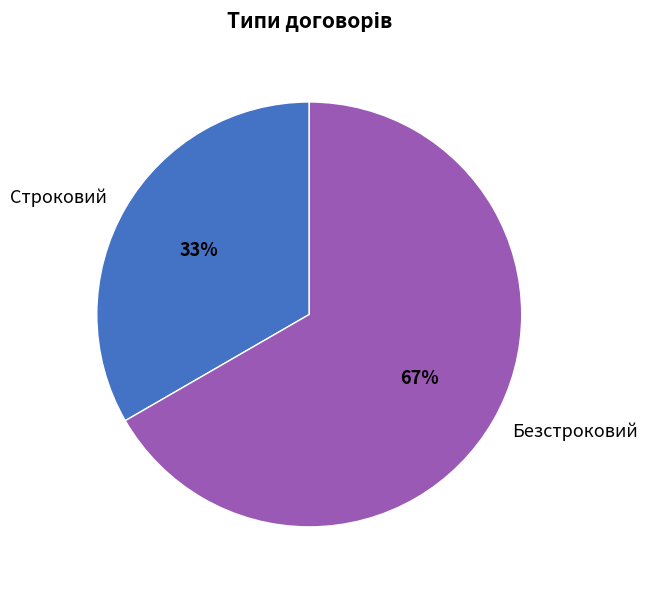

Between Безстроковий and Строковий, which is larger?

Безстроковий